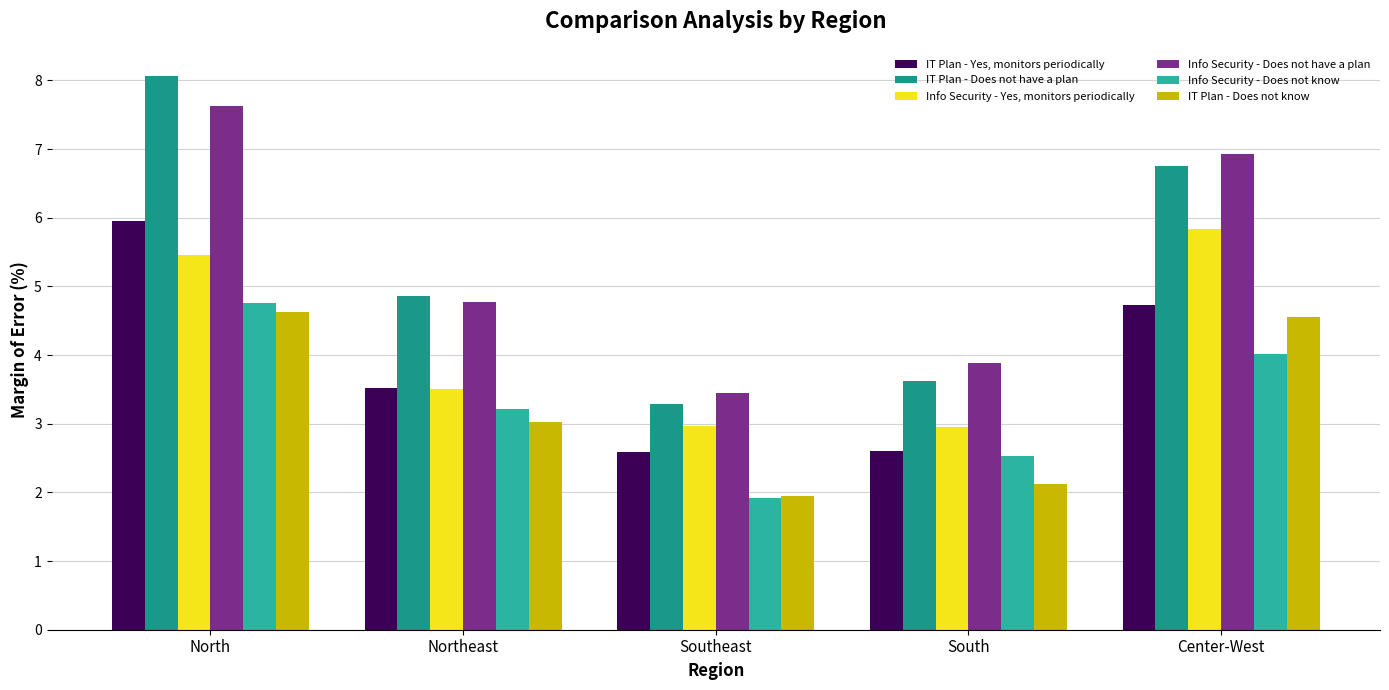

Count the Info Security - Yes, monitors periodically values in the range 2 to 5.

3